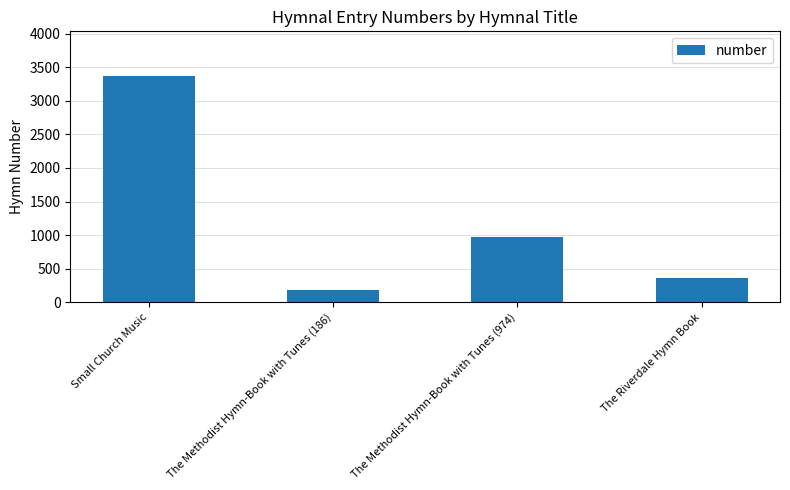

The chart shows a value of 537 at The Riverdale Hymn Book. True or false?

False